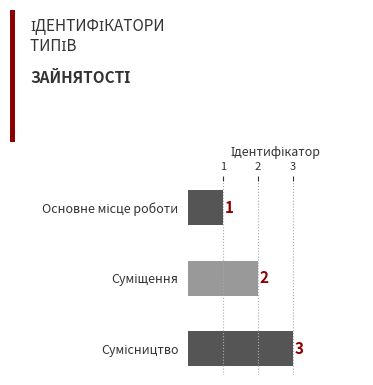

What is the maximum value shown in the chart?

3